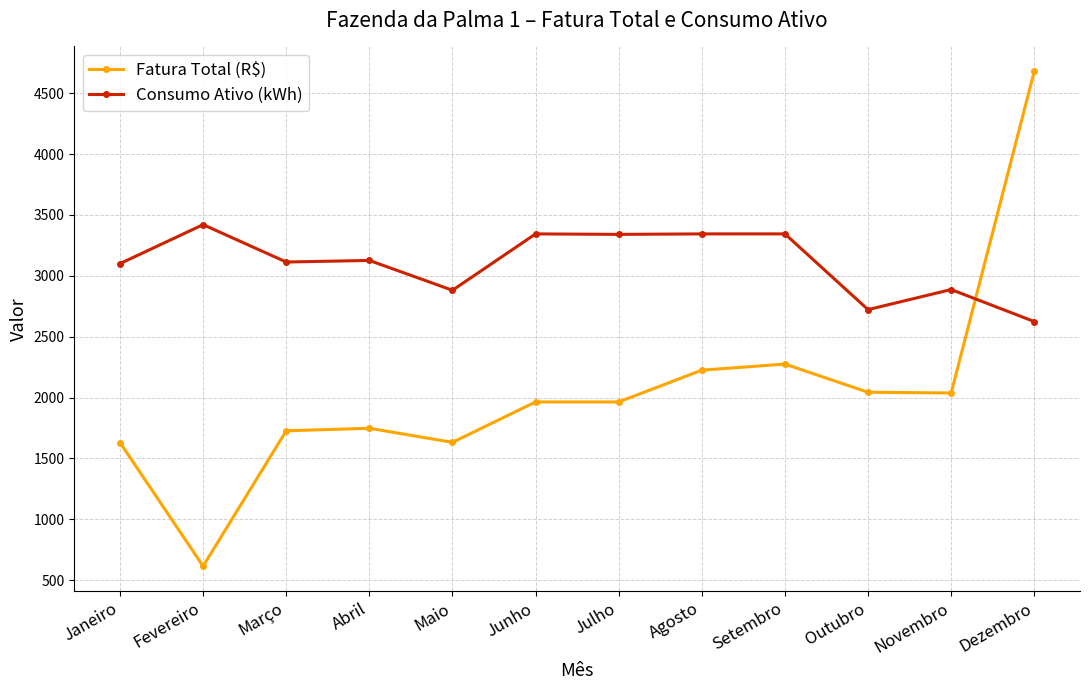

Is it true that Consumo Ativo (kWh) equals 1397.7 at Junho?

False